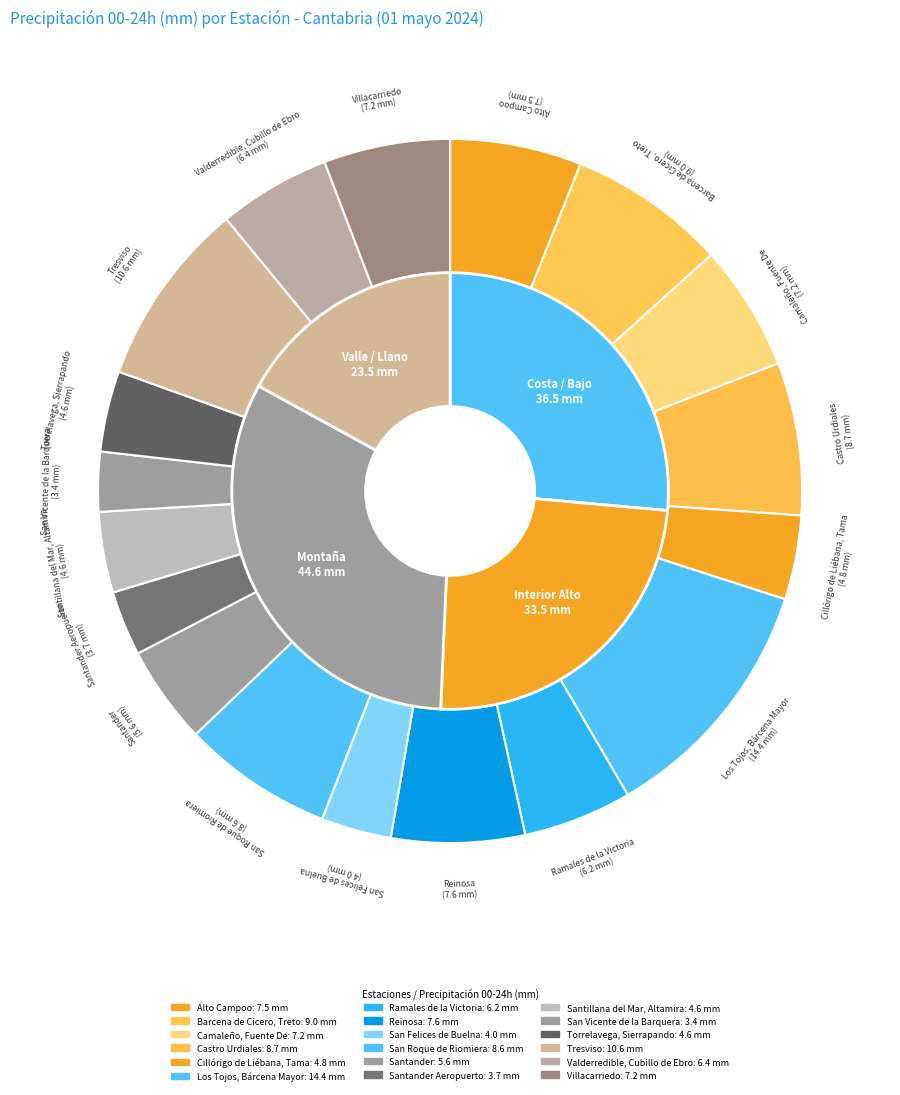

Which slice is the smallest?

San Vicente de la Barquera